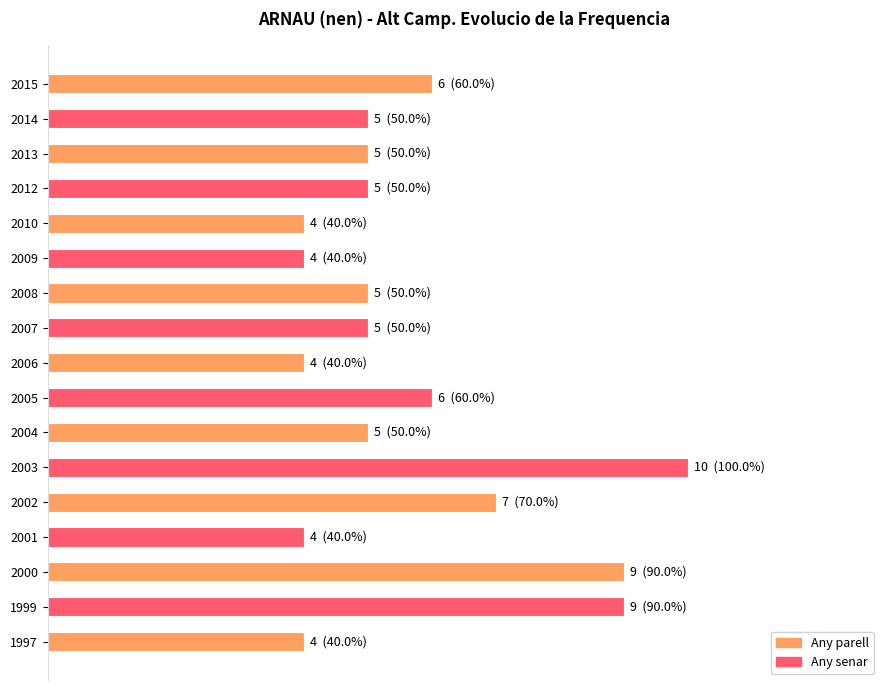

How many bars are there in total?

17